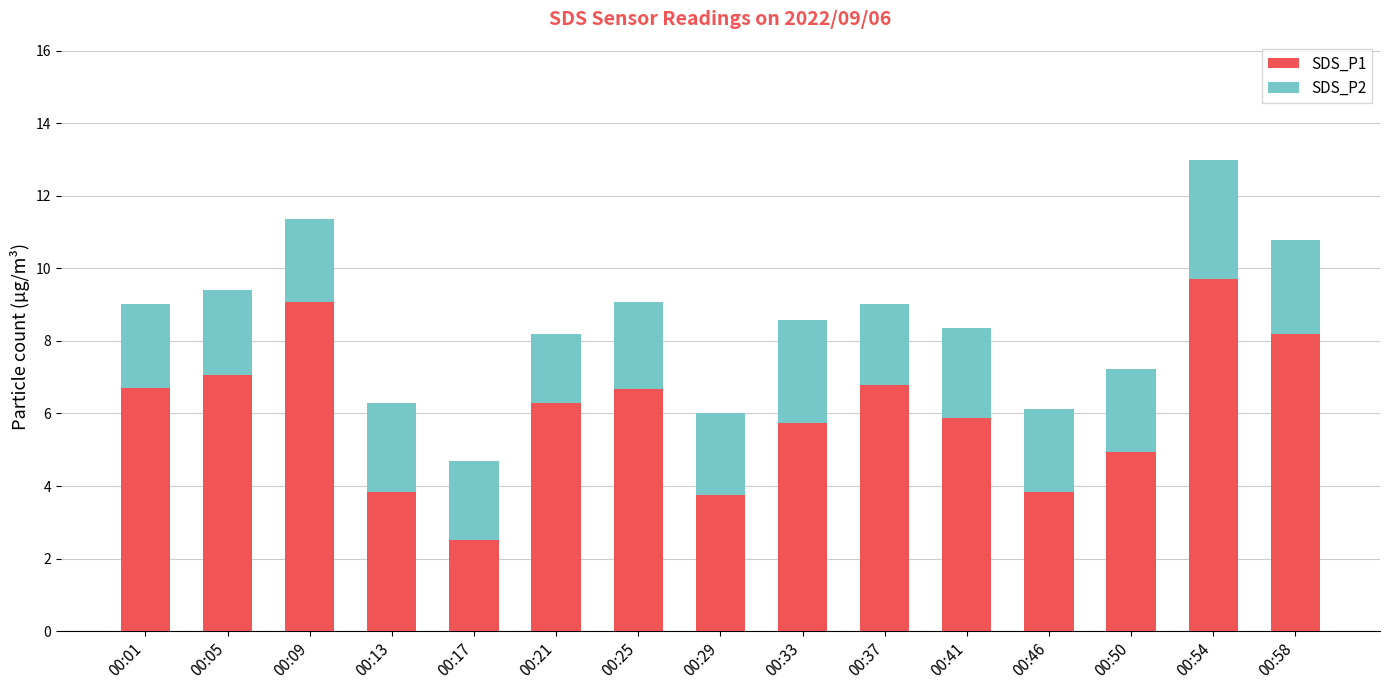

The SDS_P1 series shows 11.4 at 00:58. True or false?

False